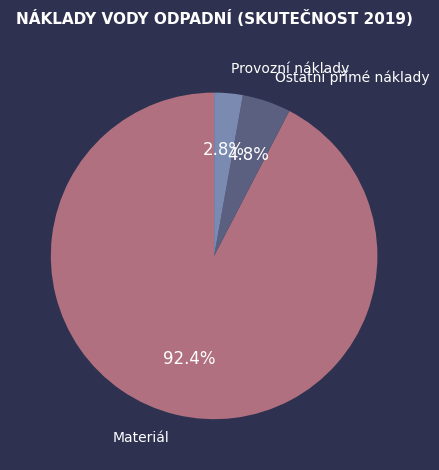

Which has a higher value, Materiál or Ostatní přímé náklady?

Materiál